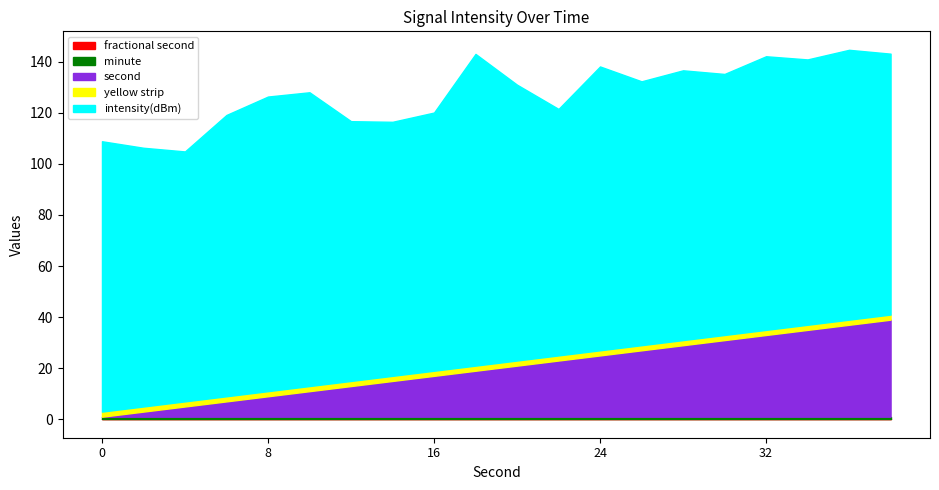

Is it true that fractional second equals 0.0 at 14?

True